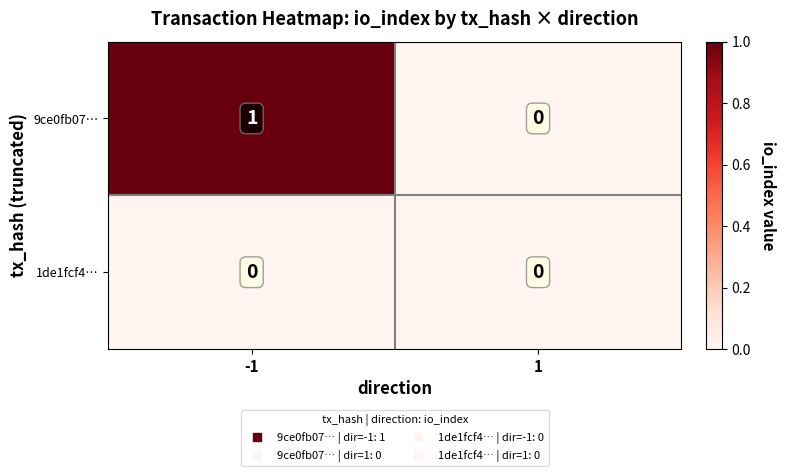

Count the number of data series in this chart.

2